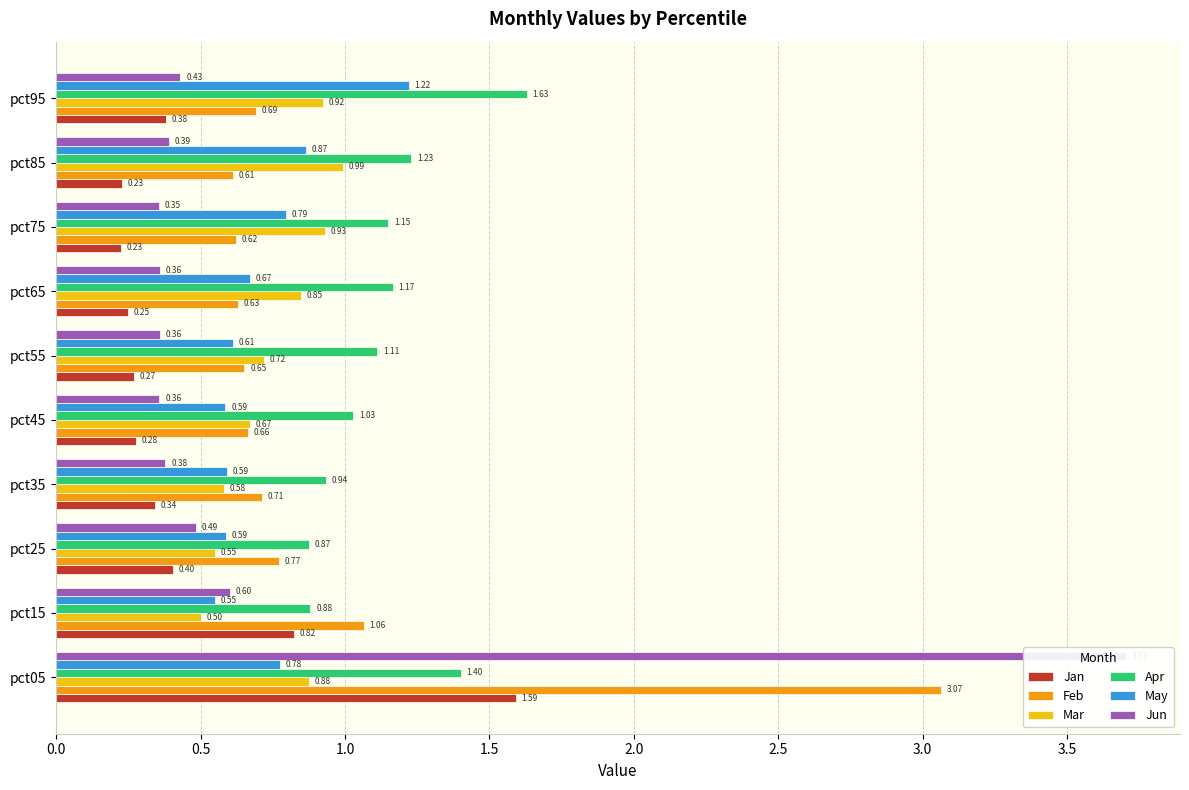

What is the lowest value of the Feb series?

0.6